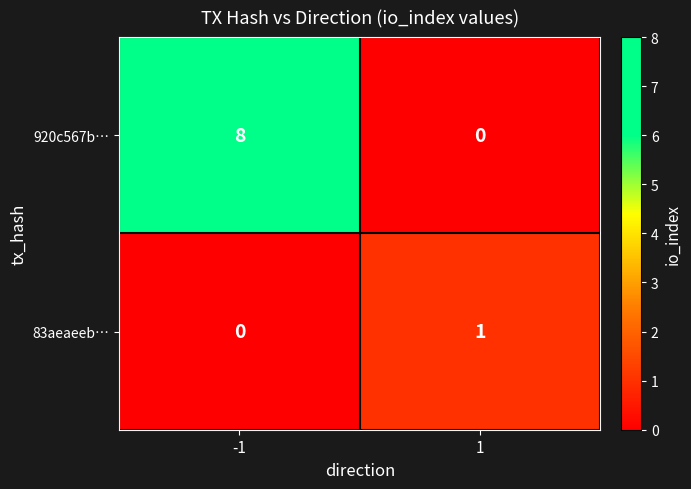

What is the difference between the maximum and minimum values in the 920c567b… series?

8